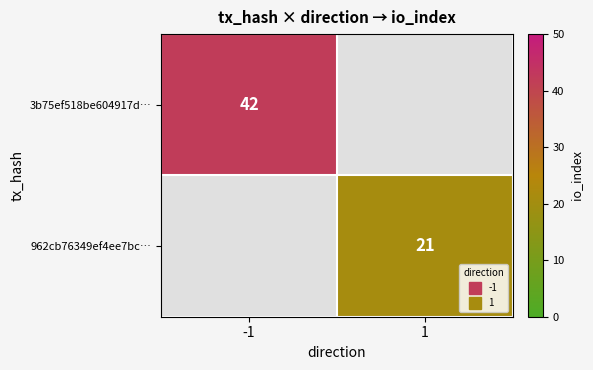

What is the minimum value shown in the chart?

21.0